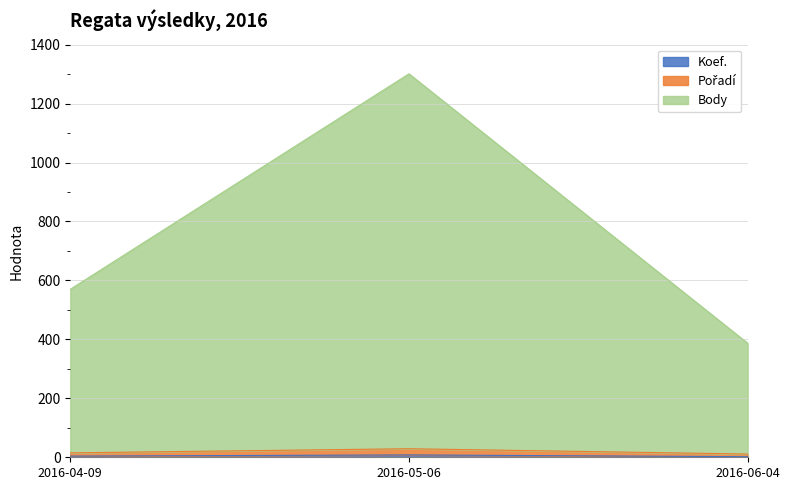

What is the sum of the Koef. values at 2016-04-09 and 2016-05-06?

12